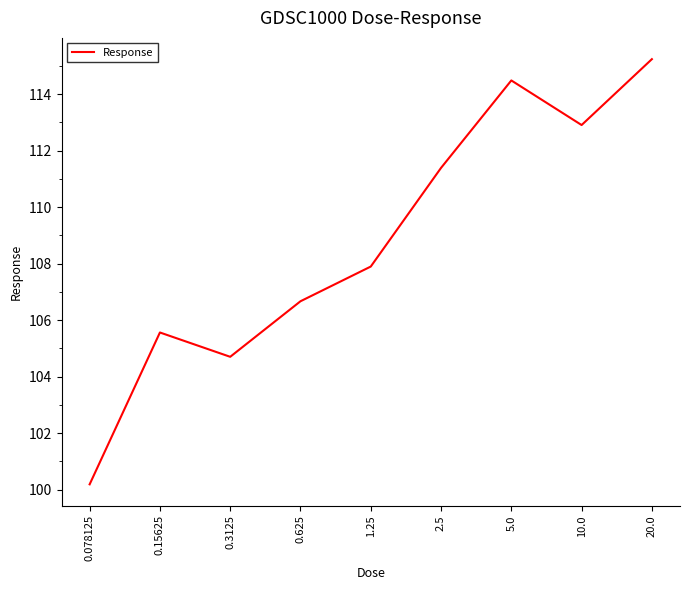

True or false: the data shows 205.1 at 5.0.

False